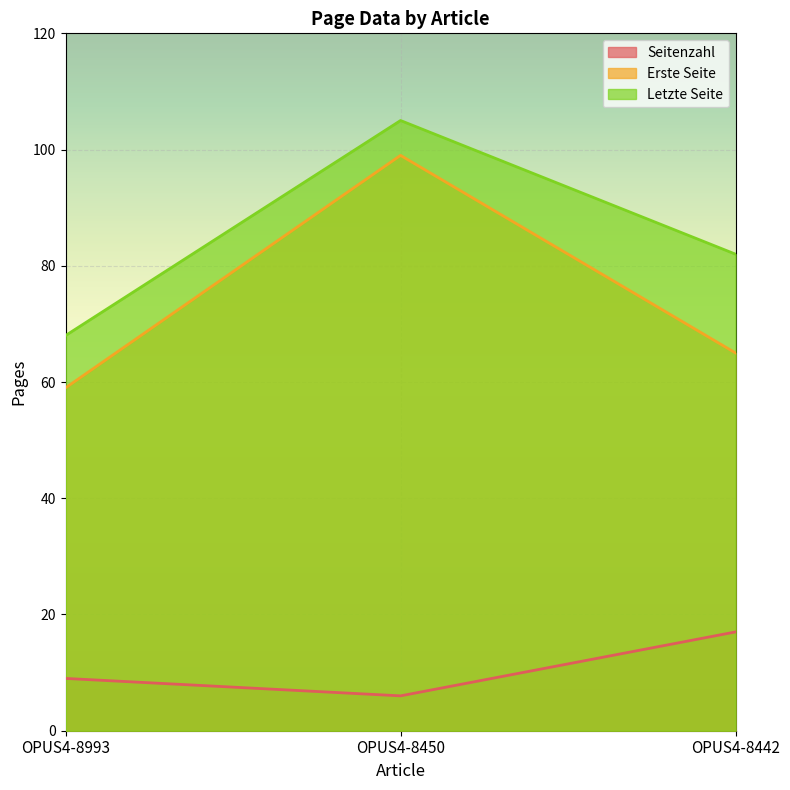

The Erste Seite series shows 65 at OPUS4-8442. True or false?

True